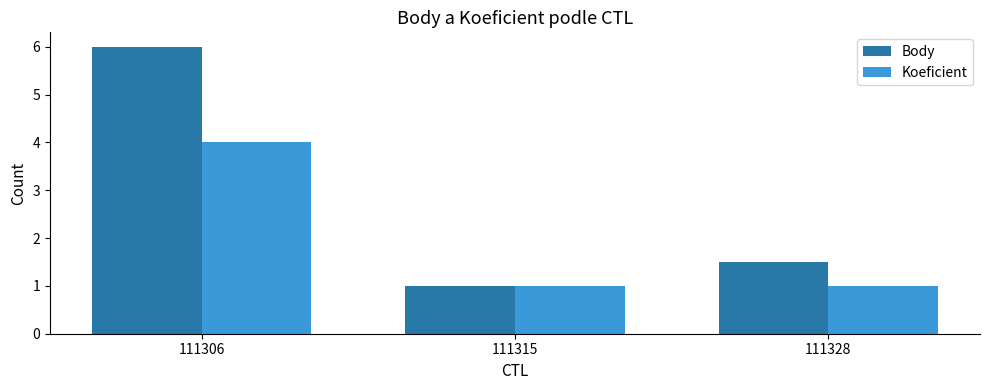

Is it true that Koeficient equals 0.2 at 111315?

False